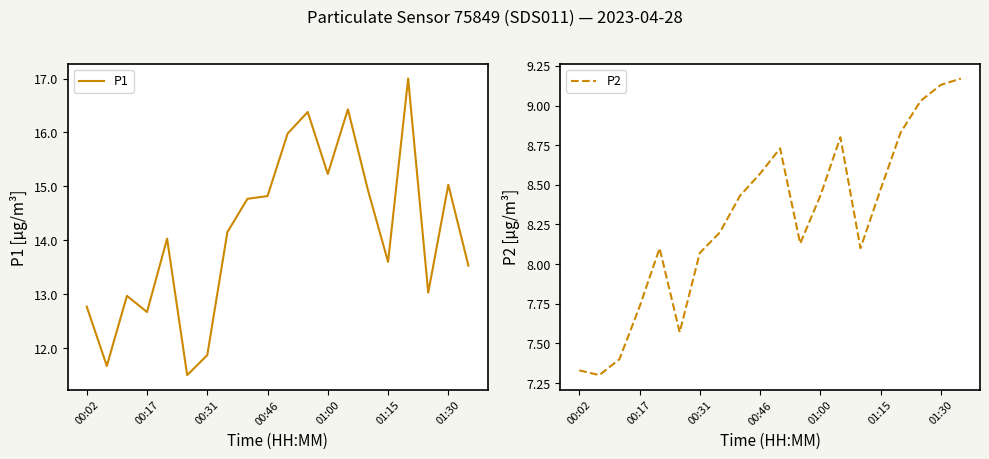

Is it true that P2 equals 4.7 at 01:00?

False